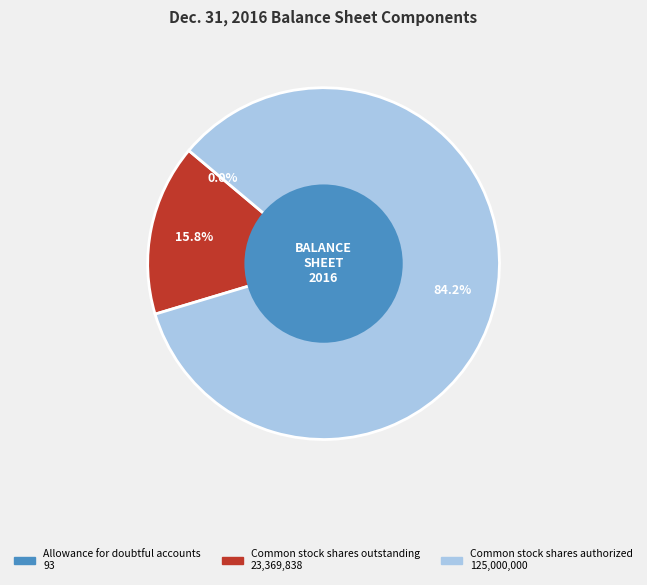

To the nearest percent, what portion does Common stock shares authorized represent?

84%